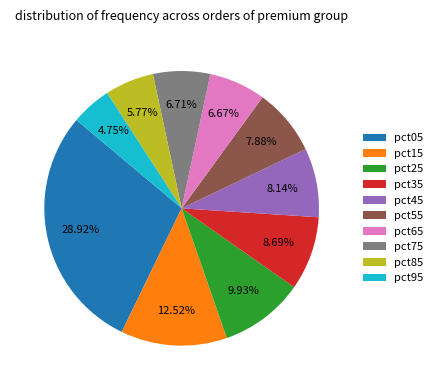

Does any single category account for the majority?

No